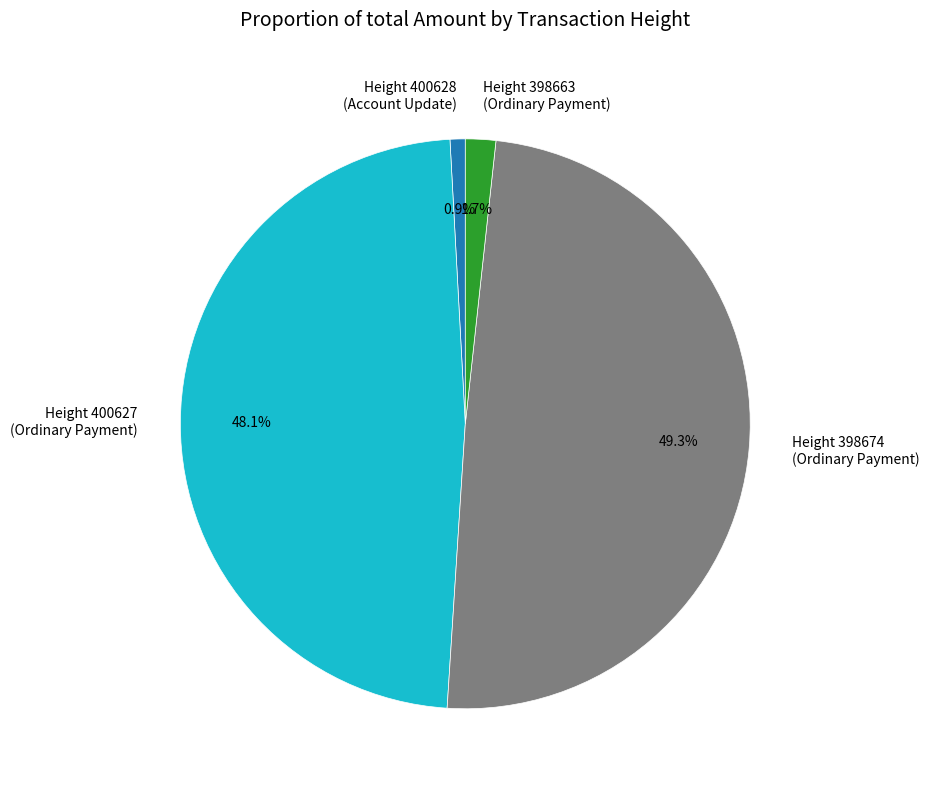

To the nearest percent, what is the difference between the largest and smallest slice percentages?

48%